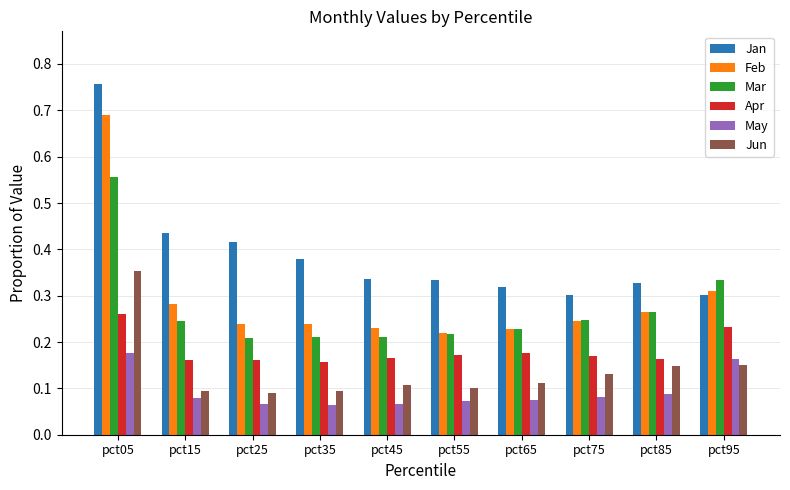

At pct15, list the series in order from smallest to largest.

May, Jun, Apr, Mar, Feb, Jan